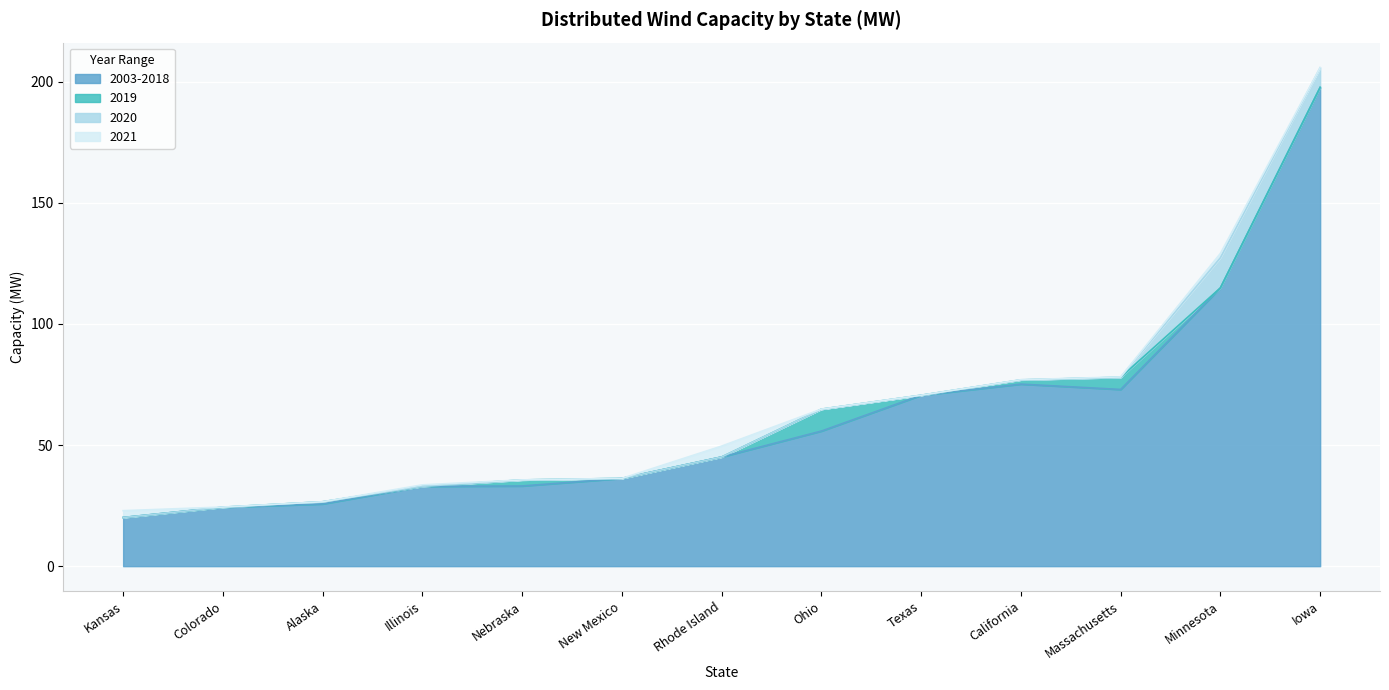

True or false: 2020 and 2003-2018 cross at least once.

False